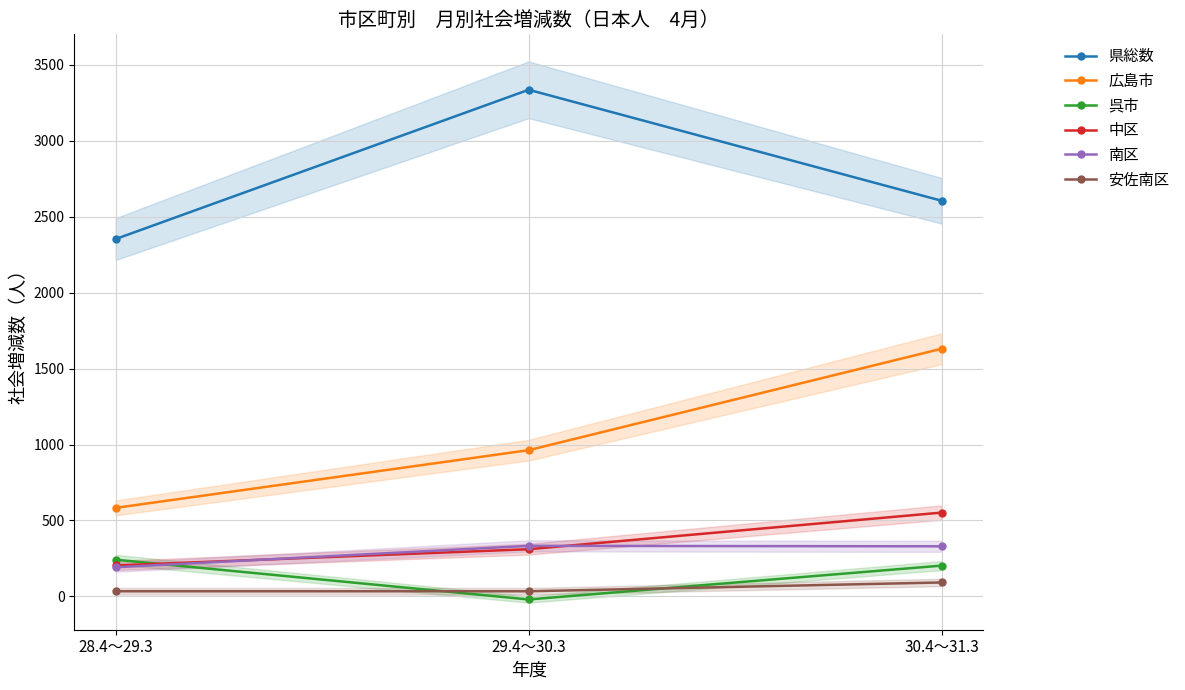

How many lines are shown in the chart?

6